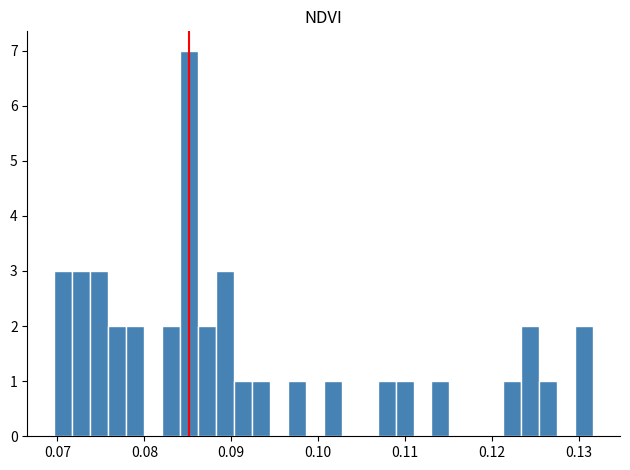

Read against the x-axis, roughly where is the centre of the tallest bar?

0.085